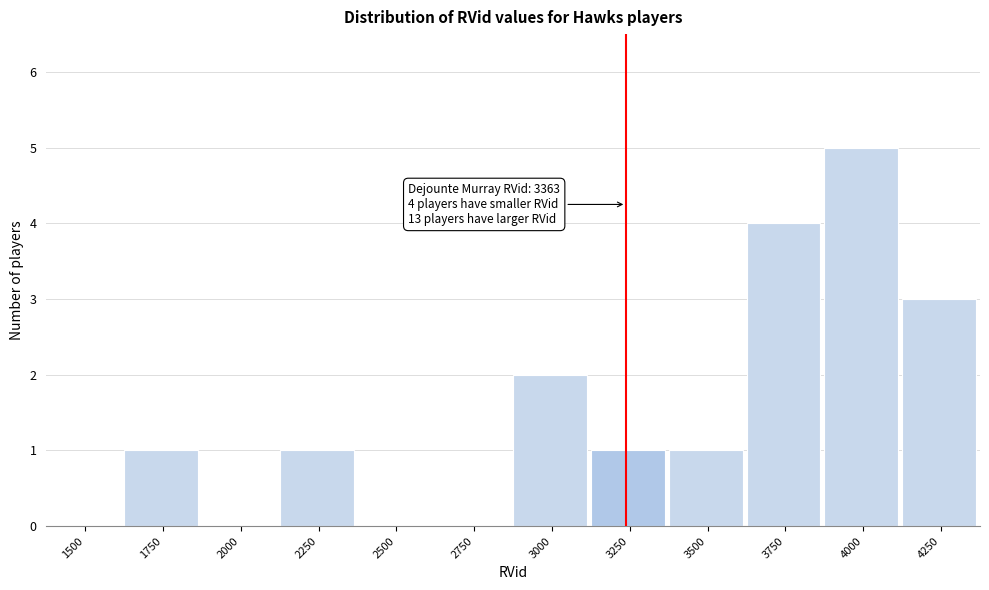

Reading right to left, what are all the values shown in this chart?

4250=3	4000=5	3750=4	3500=1	3250=1	3000=2	2750=0	2500=0	2250=1	2000=0	1750=1	1500=0